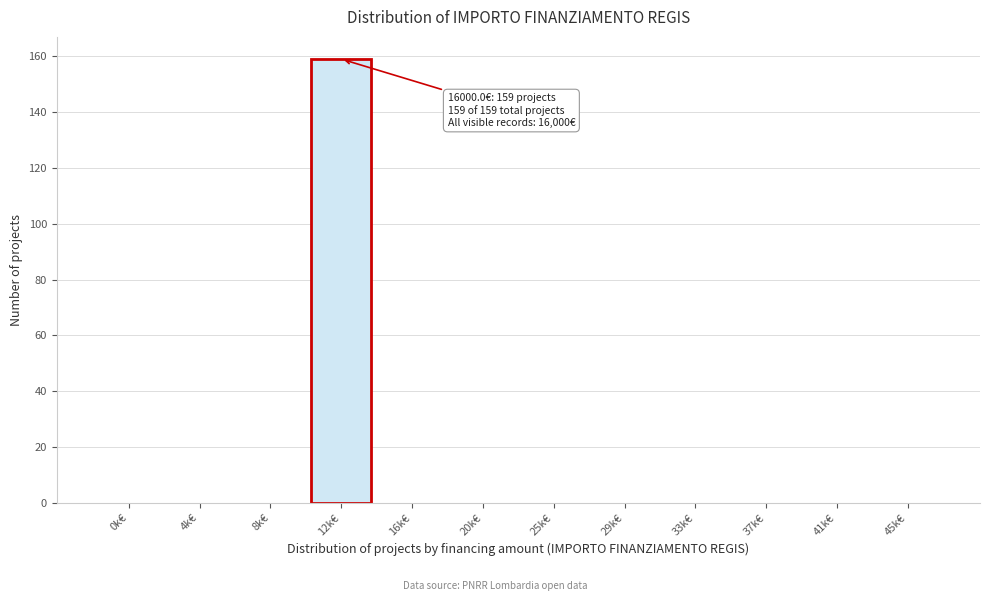

Reading left to right, list all the values displayed in this chart.

0k€=0	4k€=0	8k€=0	12k€=159	16k€=0	20k€=0	25k€=0	29k€=0	33k€=0	37k€=0	41k€=0	45k€=0